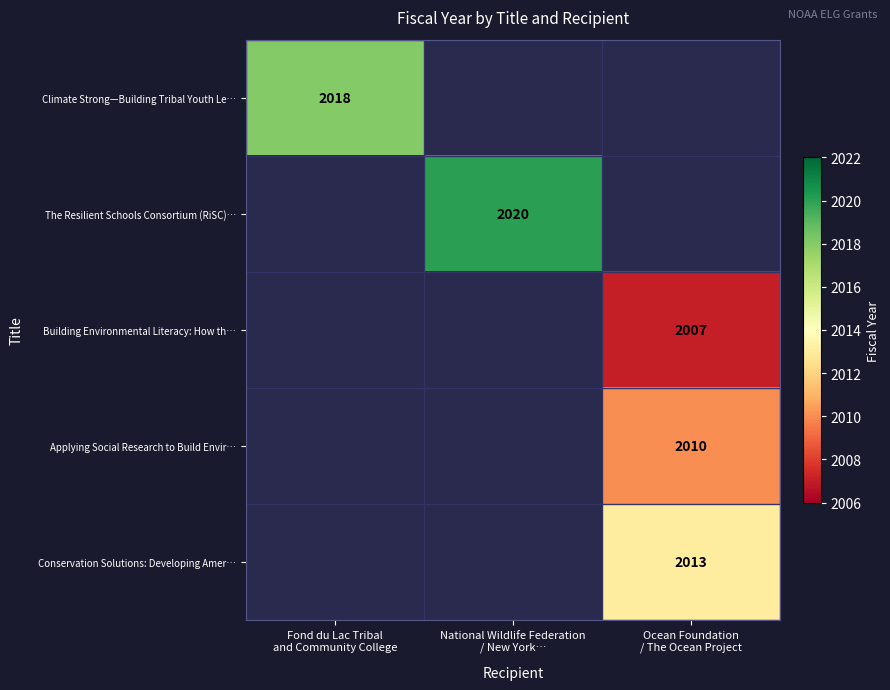

How many categories are shown in the chart?

3